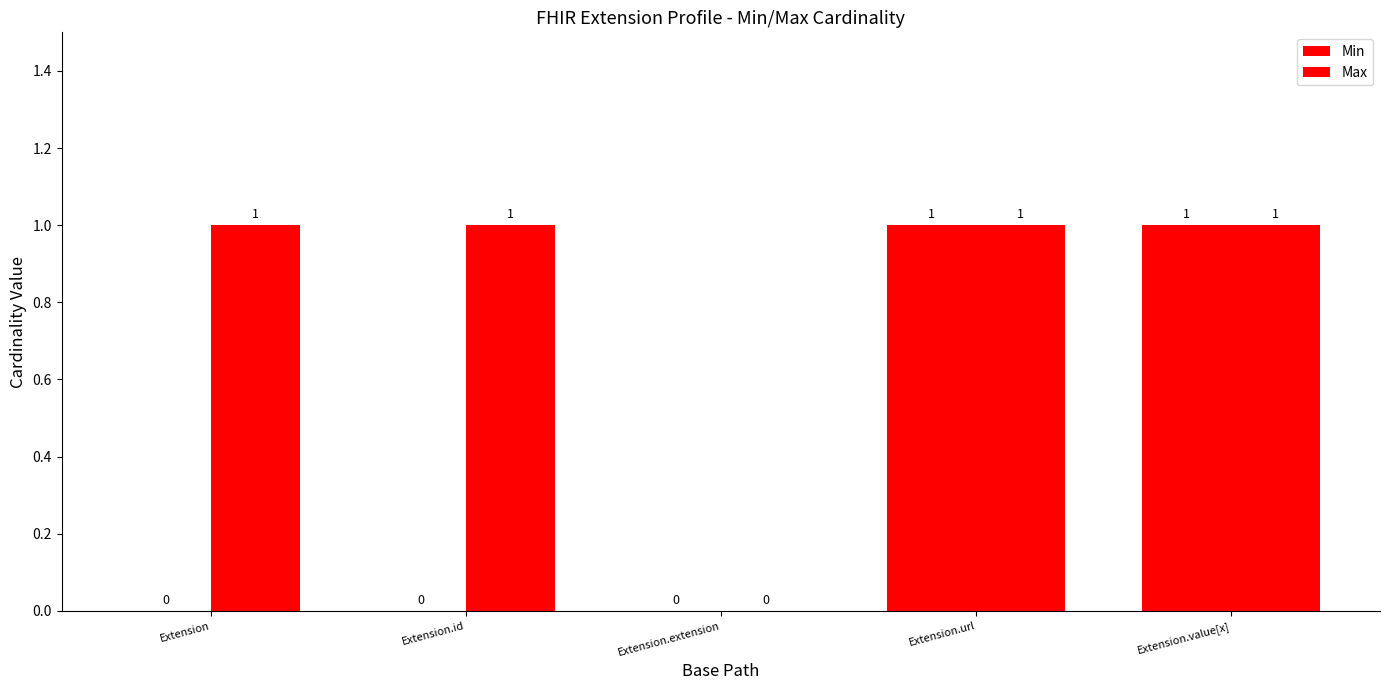

Between Extension.id and Extension.value[x], which series saw the biggest shift?

Min